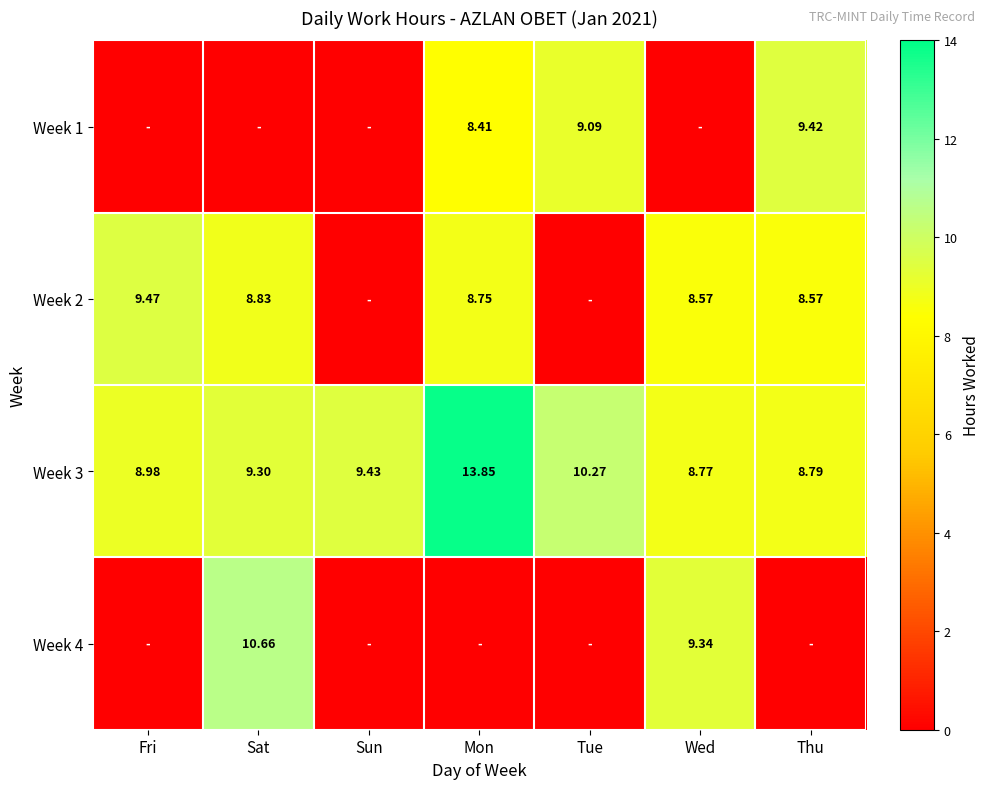

At which label does Week 3 first exceed 9?

Sat